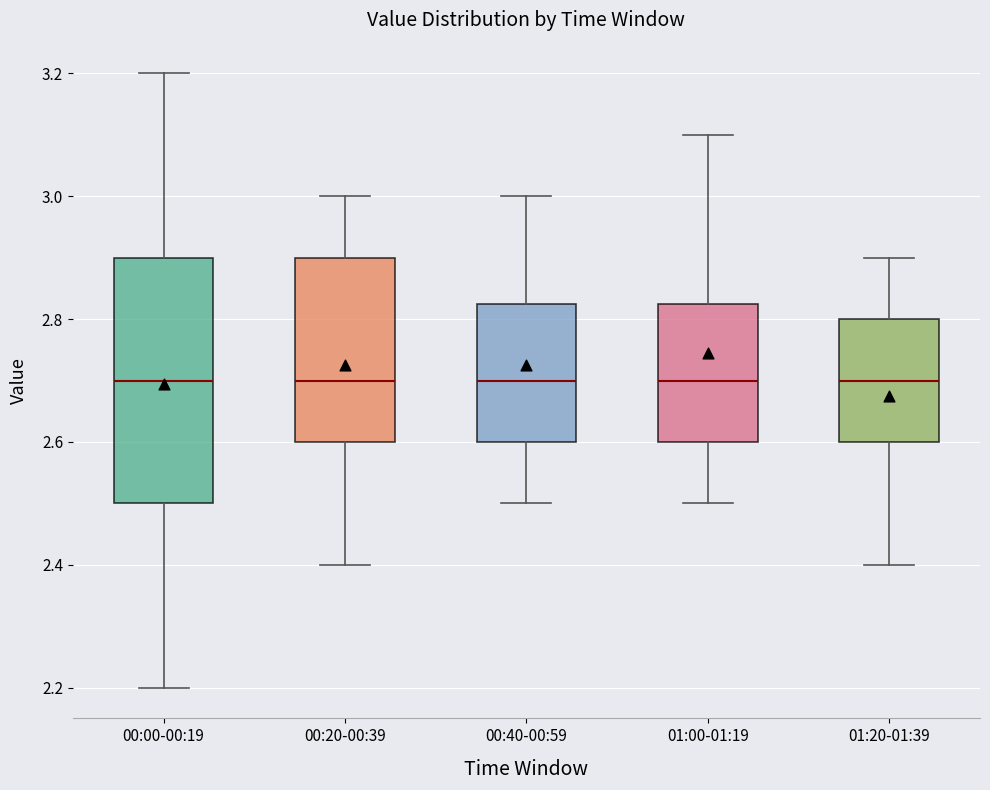

Reading left to right, transcribe this box plot: for each box, give where its median line is, the range the box spans, and where its two whiskers end, as read against the y-axis. The values are not printed on the chart, so give them approximately, as read against the axis.

00:00-00:19: median 2.70, box 2.50 to 2.90, whiskers 2.20 to 3.20
00:20-00:39: median 2.70, box 2.60 to 2.90, whiskers 2.40 to 3.00
00:40-00:59: median 2.70, box 2.60 to 2.82, whiskers 2.50 to 3.00
01:00-01:19: median 2.70, box 2.60 to 2.82, whiskers 2.50 to 3.10
01:20-01:39: median 2.70, box 2.60 to 2.80, whiskers 2.40 to 2.90